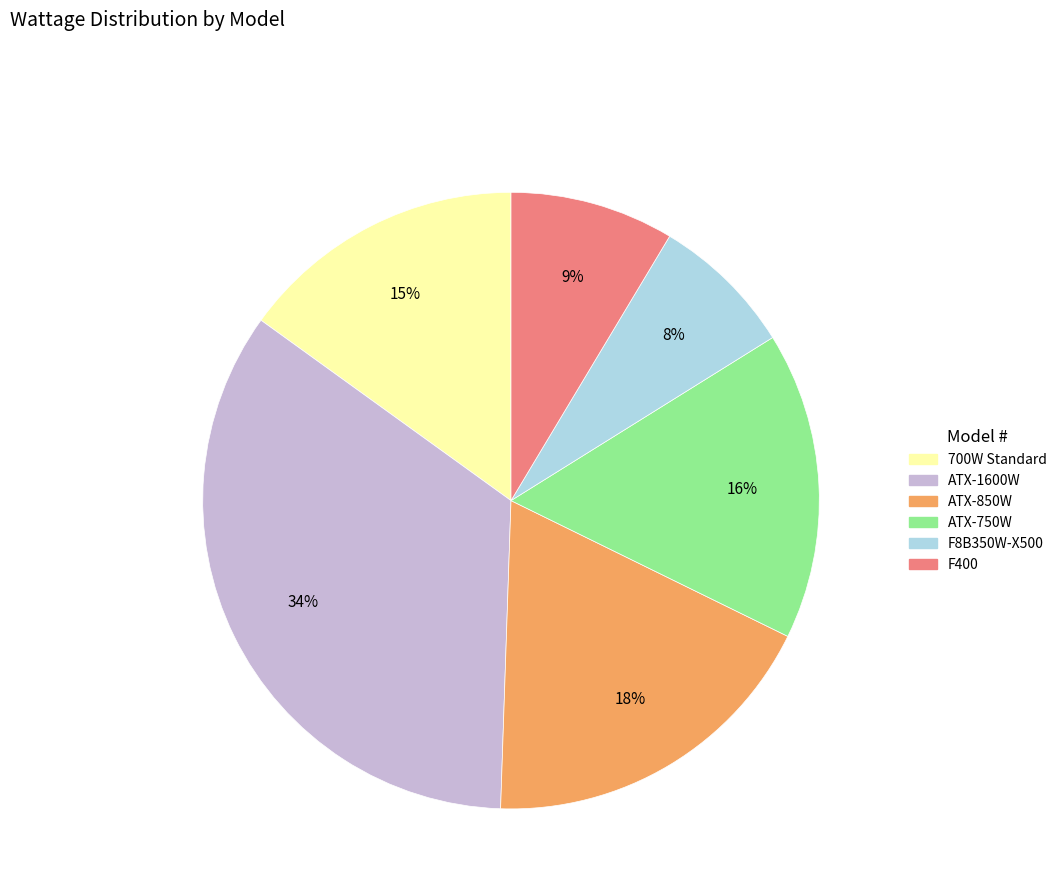

Which has a higher value, 700W Standard or ATX-850W?

ATX-850W